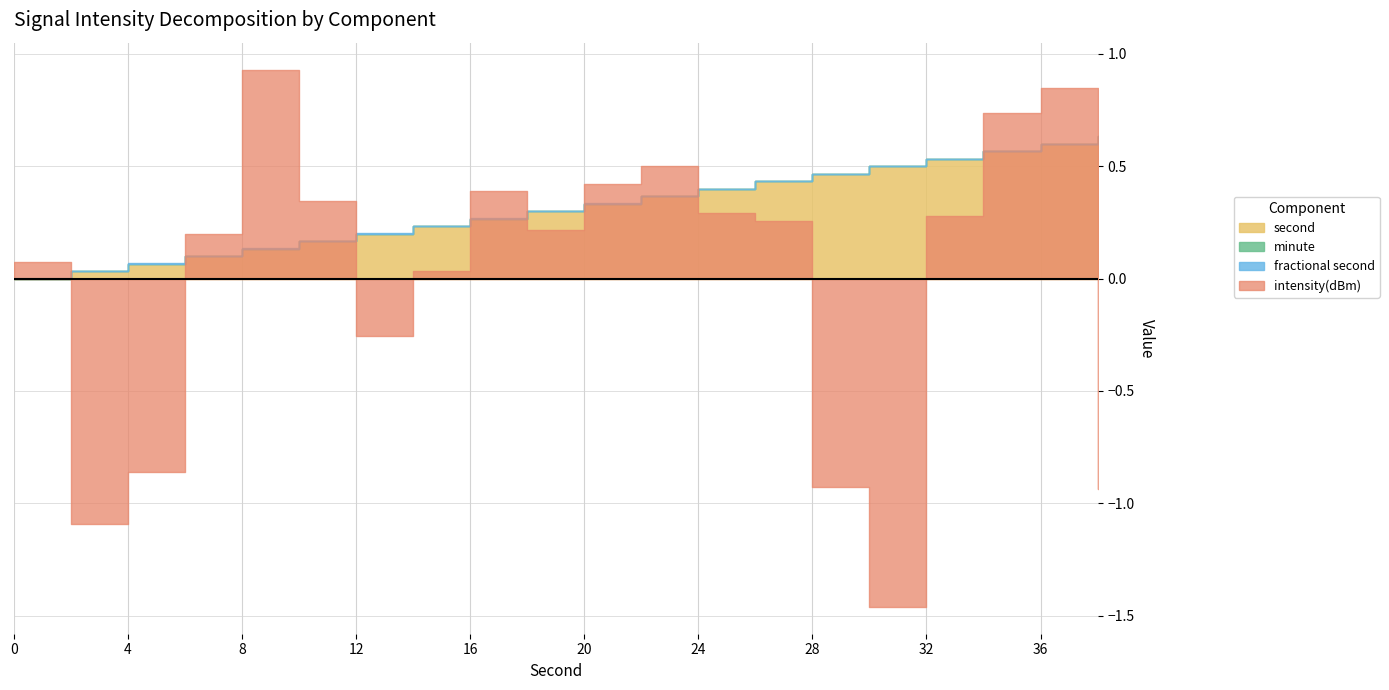

True or false: fractional second has more than 0 points higher than both neighbors.

False